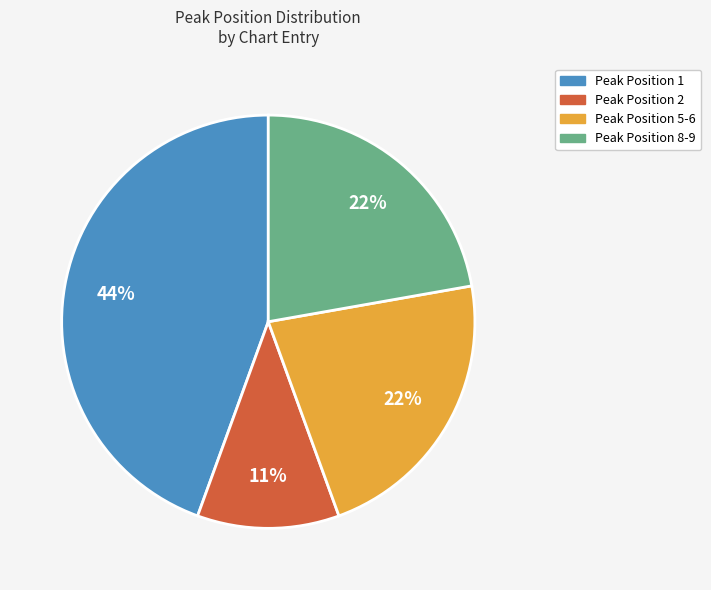

To the nearest percent, what is the difference between the largest and smallest slice percentages?

33%